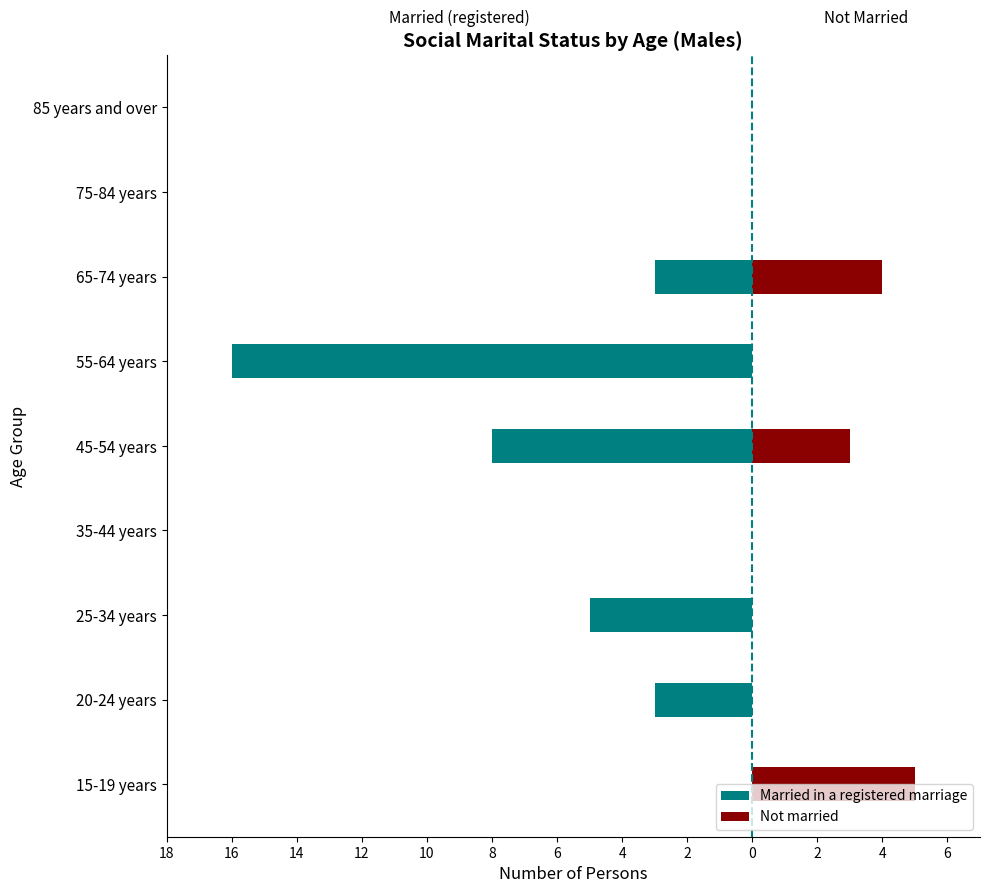

The Not married series shows 0 at 55-64 years. True or false?

True